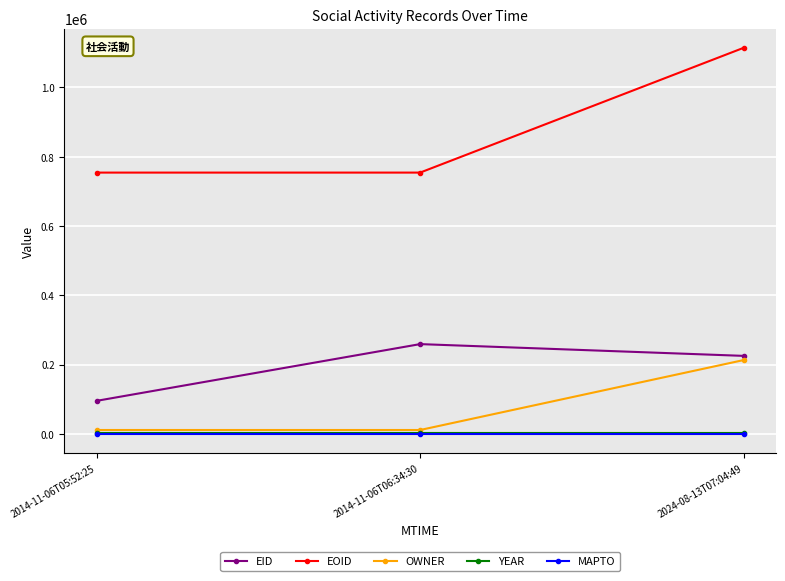

What value does the EID series have at 2014-11-06T06:34:30, to the nearest 50?

259050